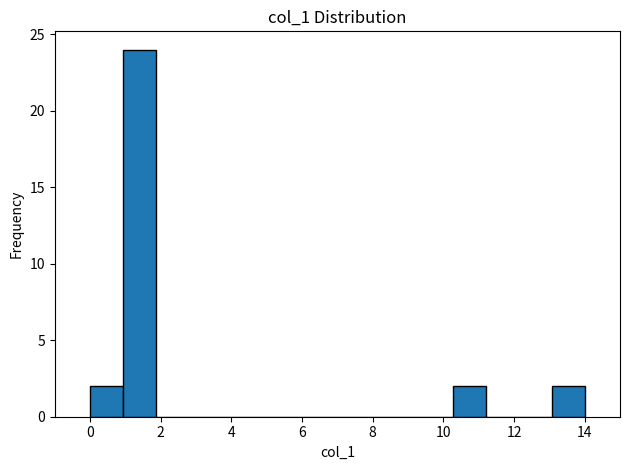

Reading left to right, list every bar in this chart as the range it spans on the x-axis followed by its height. Neither the bar edges nor the heights are printed on the chart, so give them approximately, as read against the axes.

0.0 to 1.0: 2
1.0 to 1.8: 24
1.8 to 2.8: 0
2.8 to 3.8: 0
3.8 to 4.6: 0
4.6 to 5.6: 0
5.6 to 6.6: 0
6.6 to 7.4: 0
7.4 to 8.4: 0
8.4 to 9.4: 0
9.4 to 10.2: 0
10.2 to 11.2: 2
11.2 to 12.2: 0
12.2 to 13.0: 0
13.0 to 14.0: 2